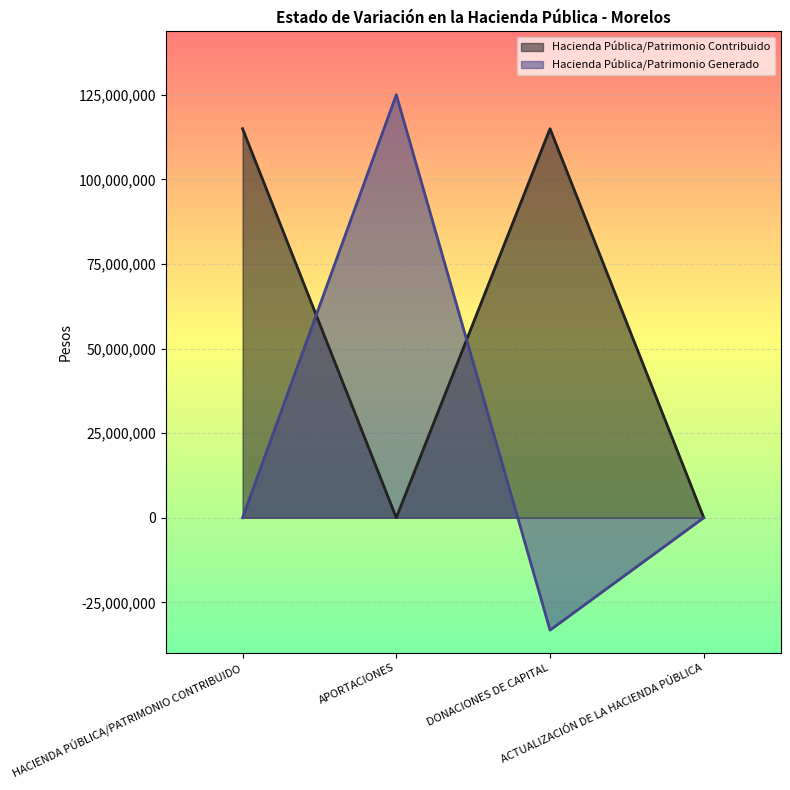

At how many categories does at least one series exceed -29621923?

4